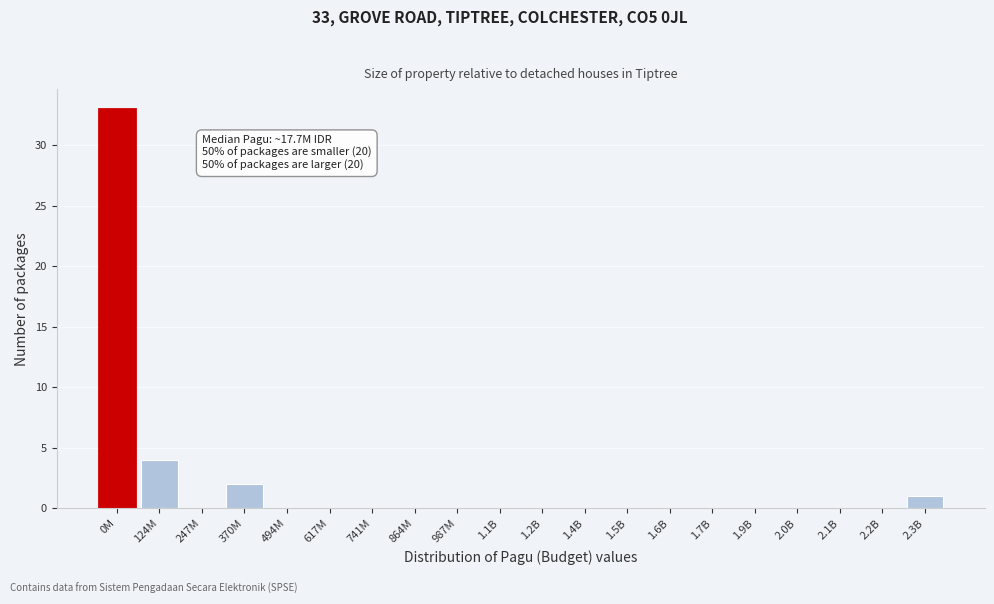

Reading left to right, list all the values displayed in this chart.

0M=33	124M=4	247M=0	370M=2	494M=0	617M=0	741M=0	864M=0	987M=0	1.1B=0	1.2B=0	1.4B=0	1.5B=0	1.6B=0	1.7B=0	1.9B=0	2.0B=0	2.1B=0	2.2B=0	2.3B=1